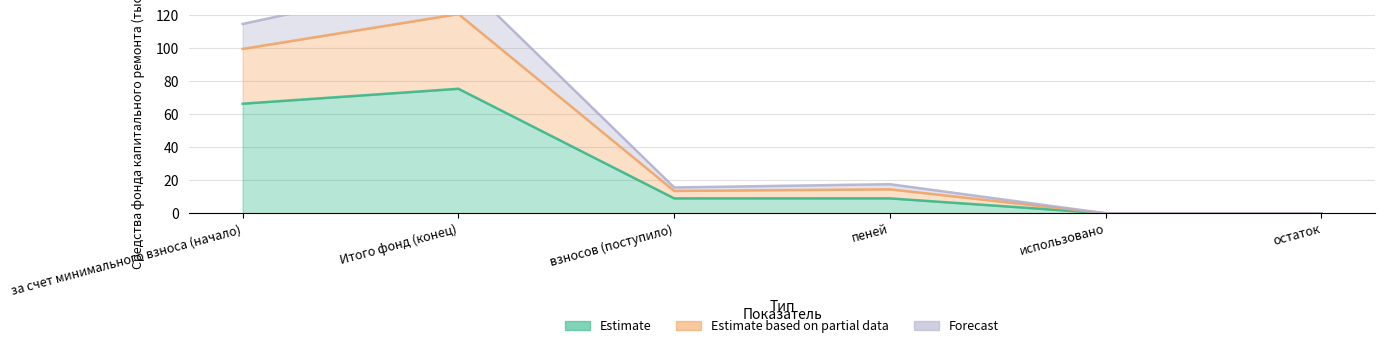

How many series are shown in this chart?

3